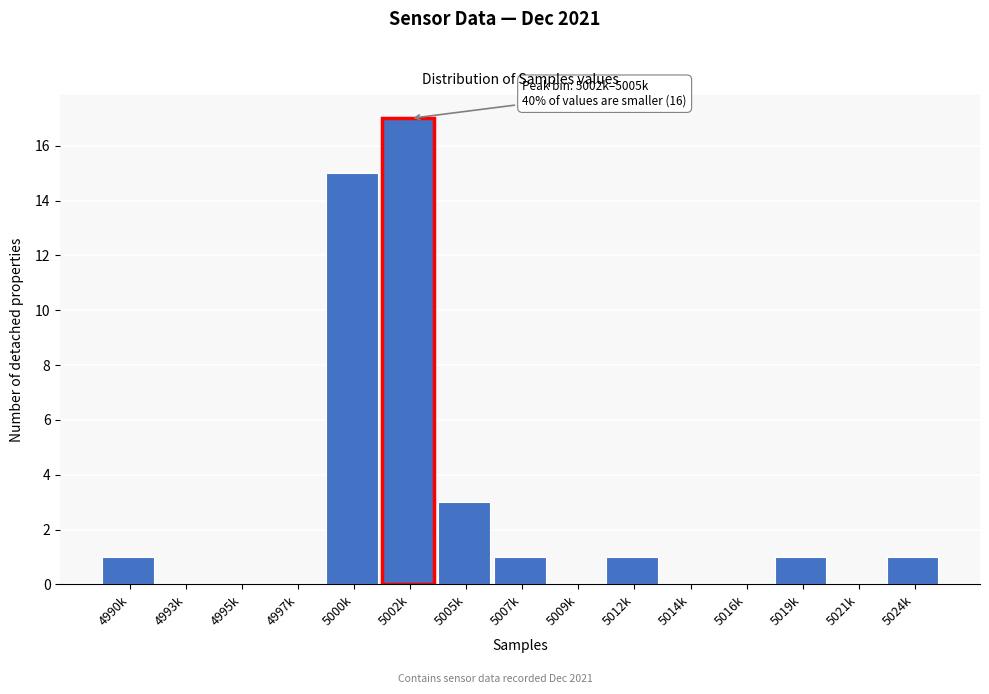

Reading left to right, transcribe all the data shown in this chart.

4990k=1	4993k=0	4995k=0	4997k=0	5000k=15	5002k=17	5005k=3	5007k=1	5009k=0	5012k=1	5014k=0	5016k=0	5019k=1	5021k=0	5024k=1